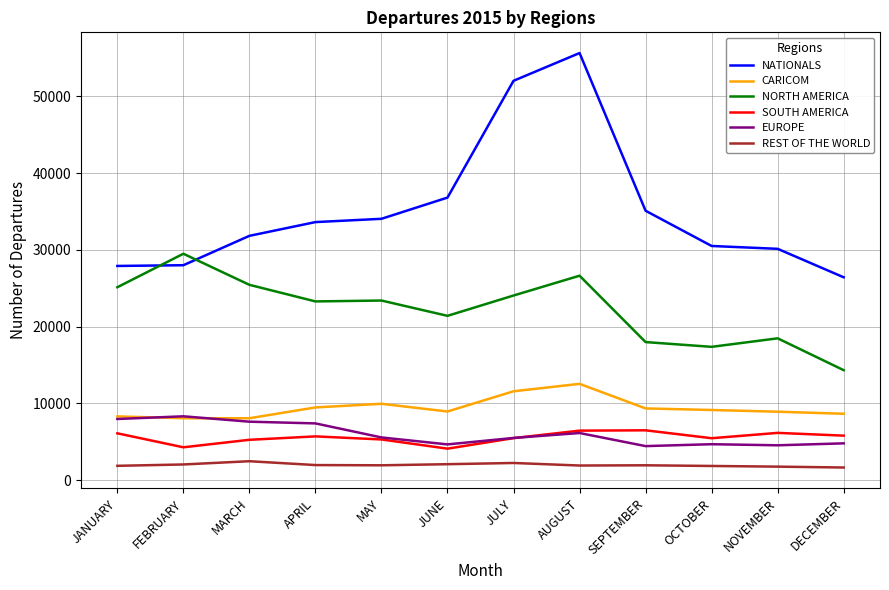

What is the sum of the EUROPE values at SEPTEMBER and OCTOBER?

9122